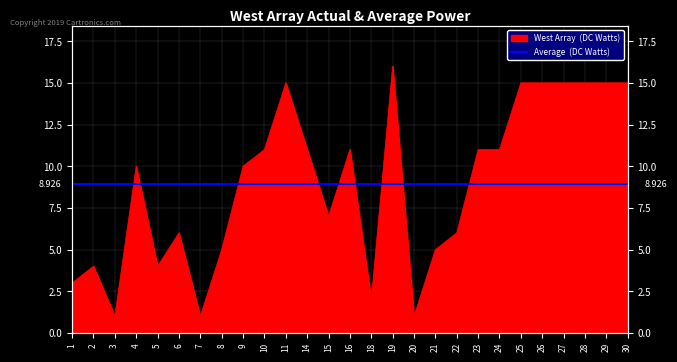

At which label is the value closest to 8?

15